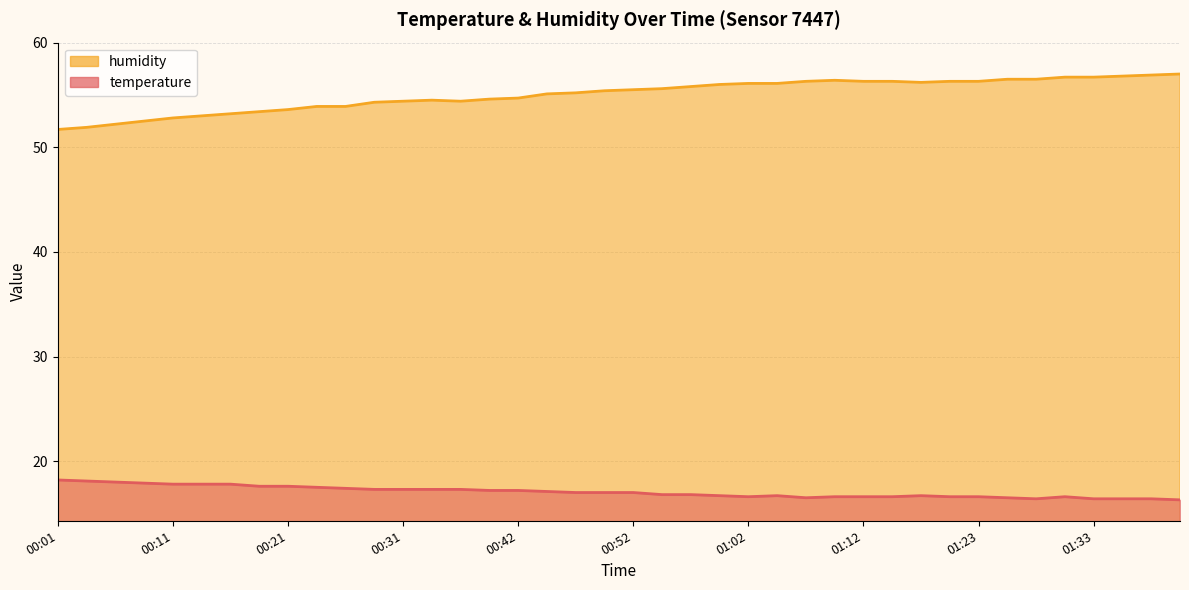

What position from the left is 00:13?

6